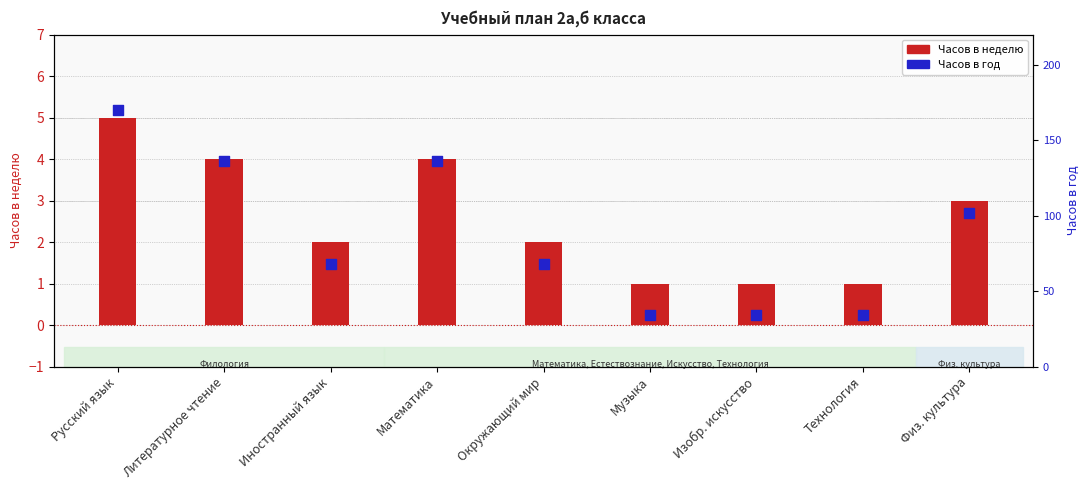

At which category is the sum across all series the highest?

Русский язык